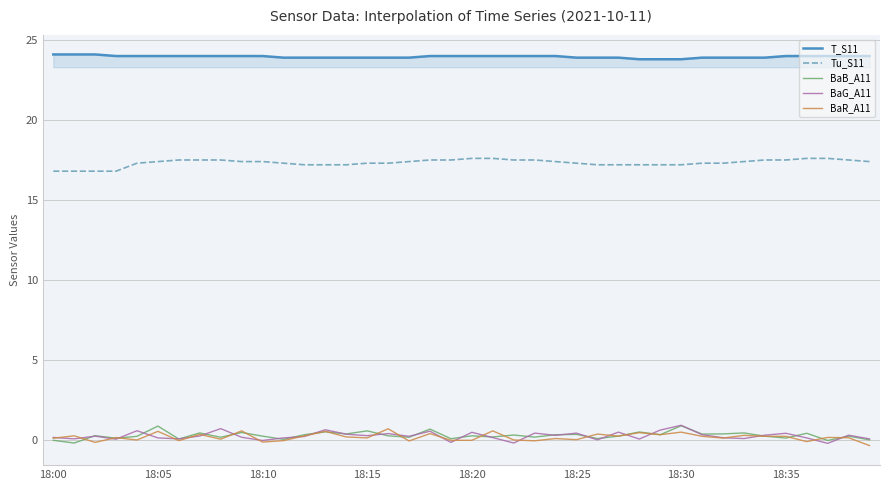

In BaG_A11, how many points are higher than both neighbors (excluding endpoints)?

13